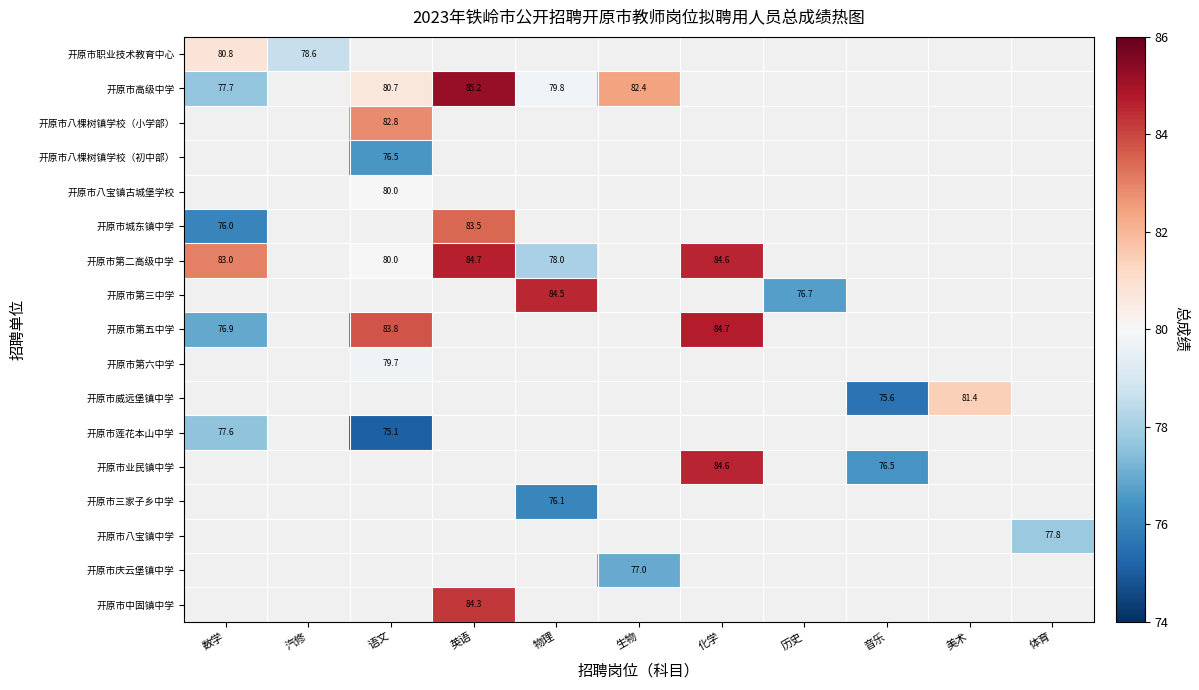

Is it true that 开原市中固镇中学 equals 42.4 at 英语?

False